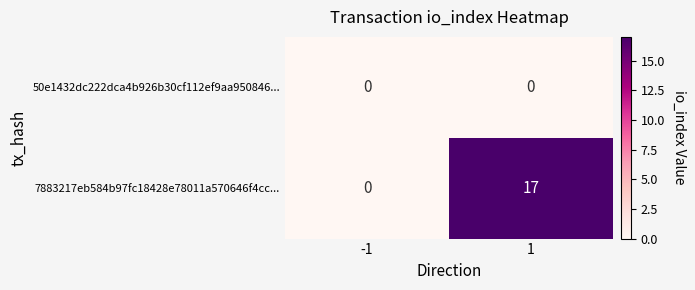

List the series in order of their peak value, lowest first.

50e1432dc222dca4b926b30cf112ef9aa950846..., 7883217eb584b97fc18428e78011a570646f4cc...